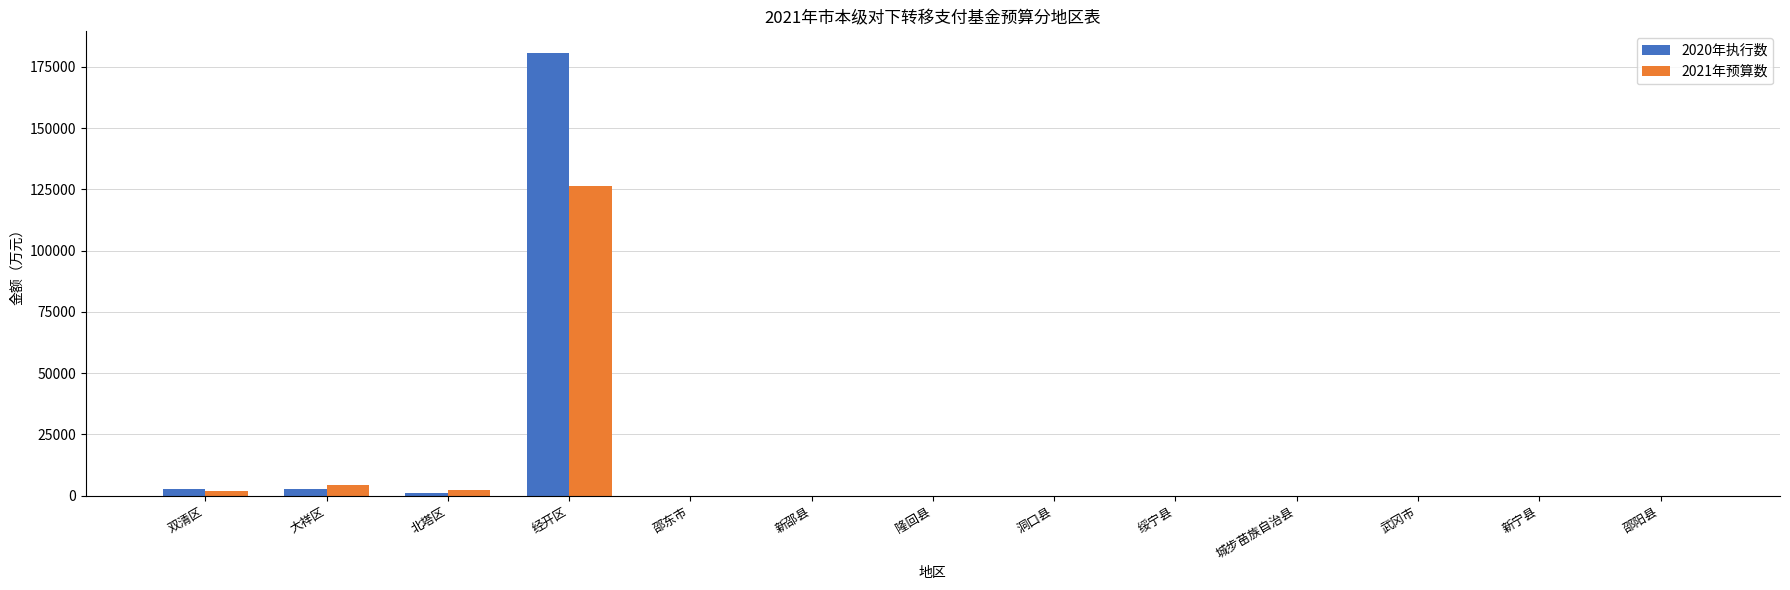

The value of 2021年预算数 at 城步苗族自治县 is -72078.7. True or false?

False